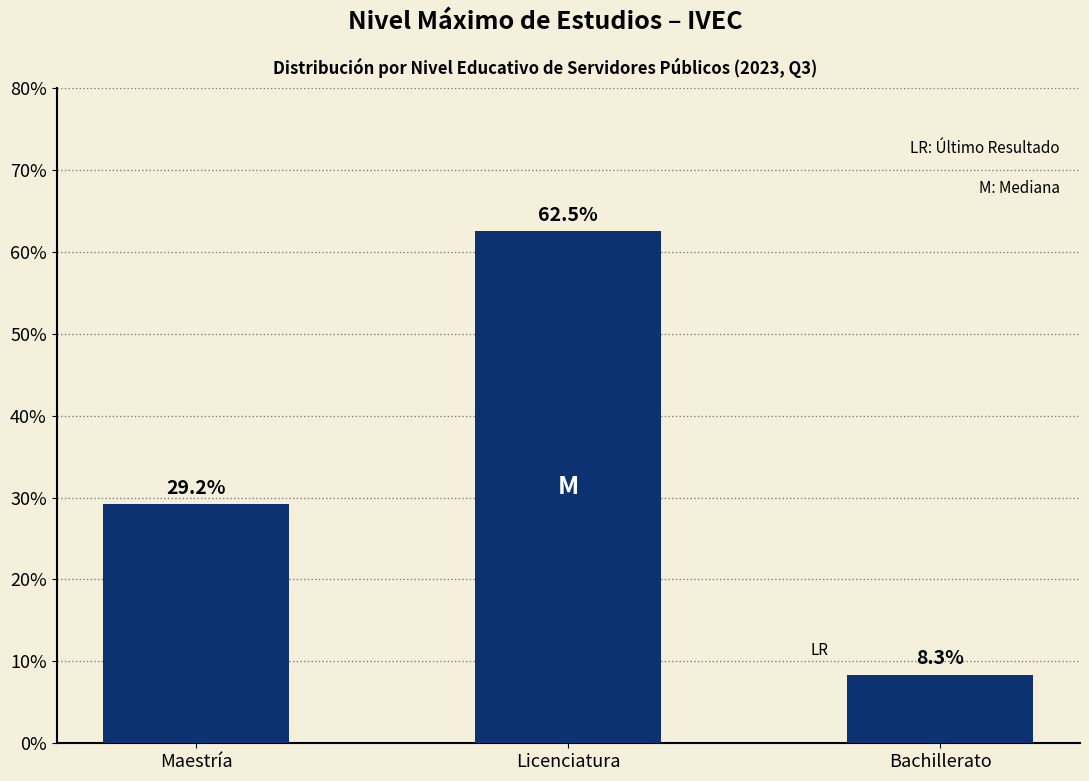

What position from the left is Bachillerato?

3